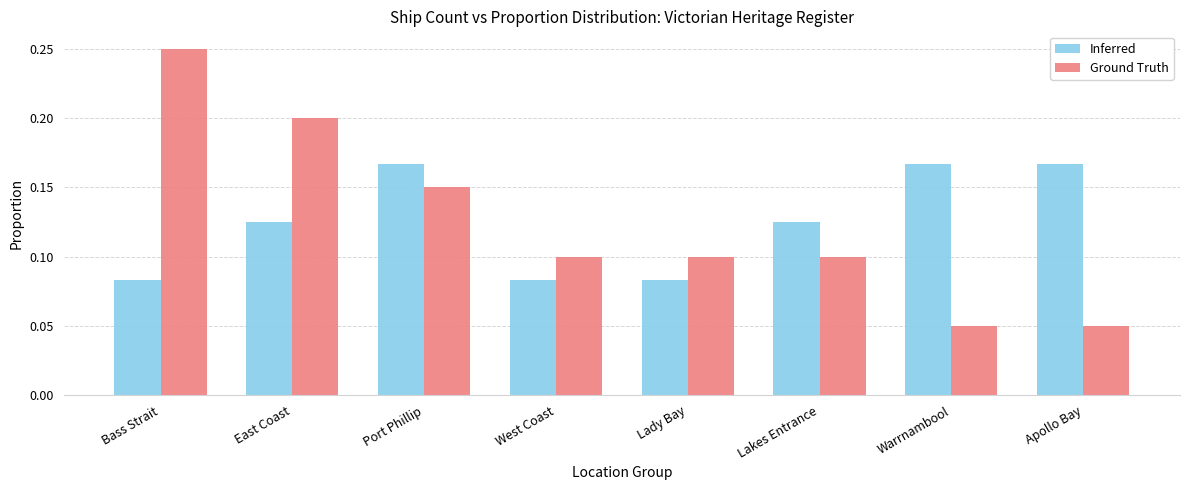

At which category is the sum across all series the highest?

Bass Strait